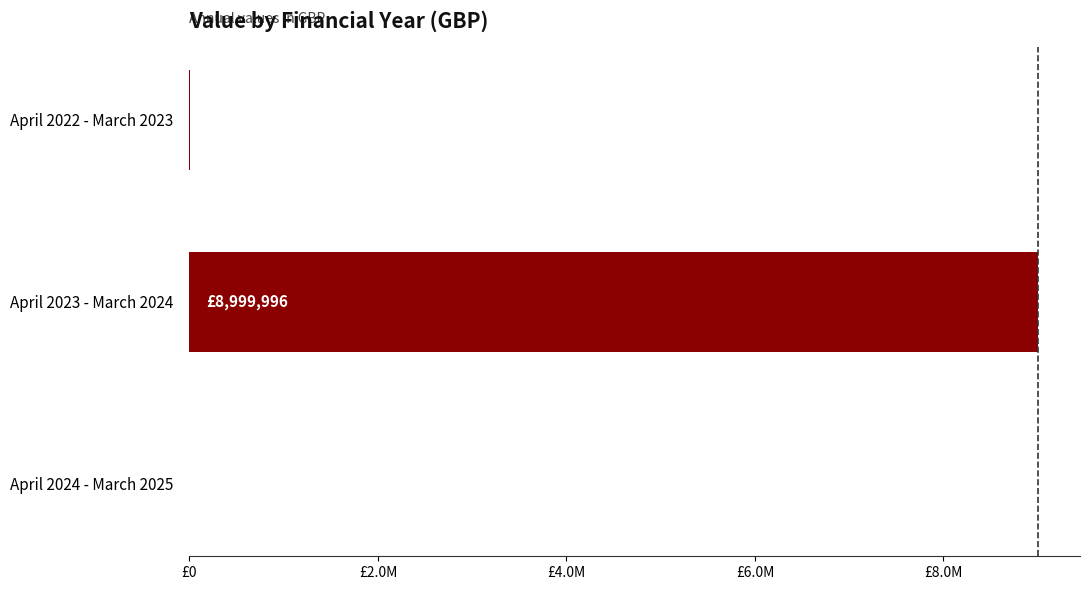

Are the bars horizontal?

Yes